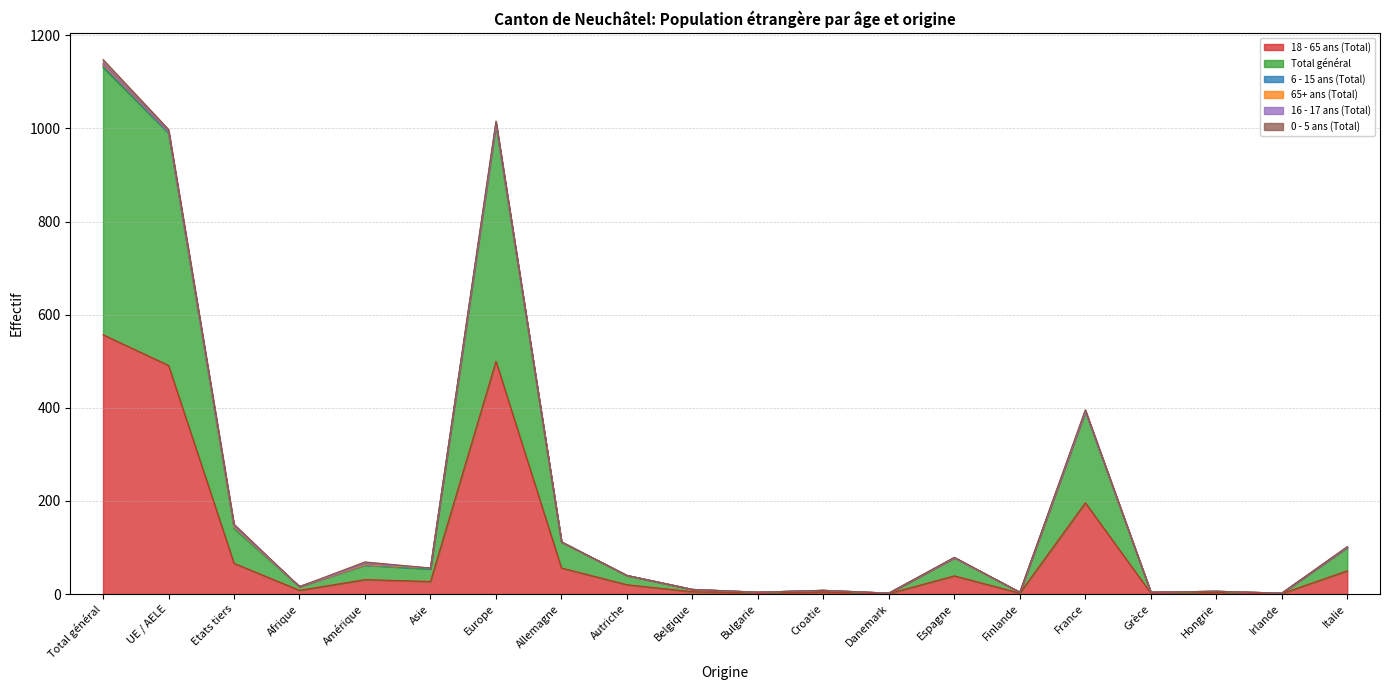

How many times do 16 - 17 ans (Total) and 6 - 15 ans (Total) cross each other?

1